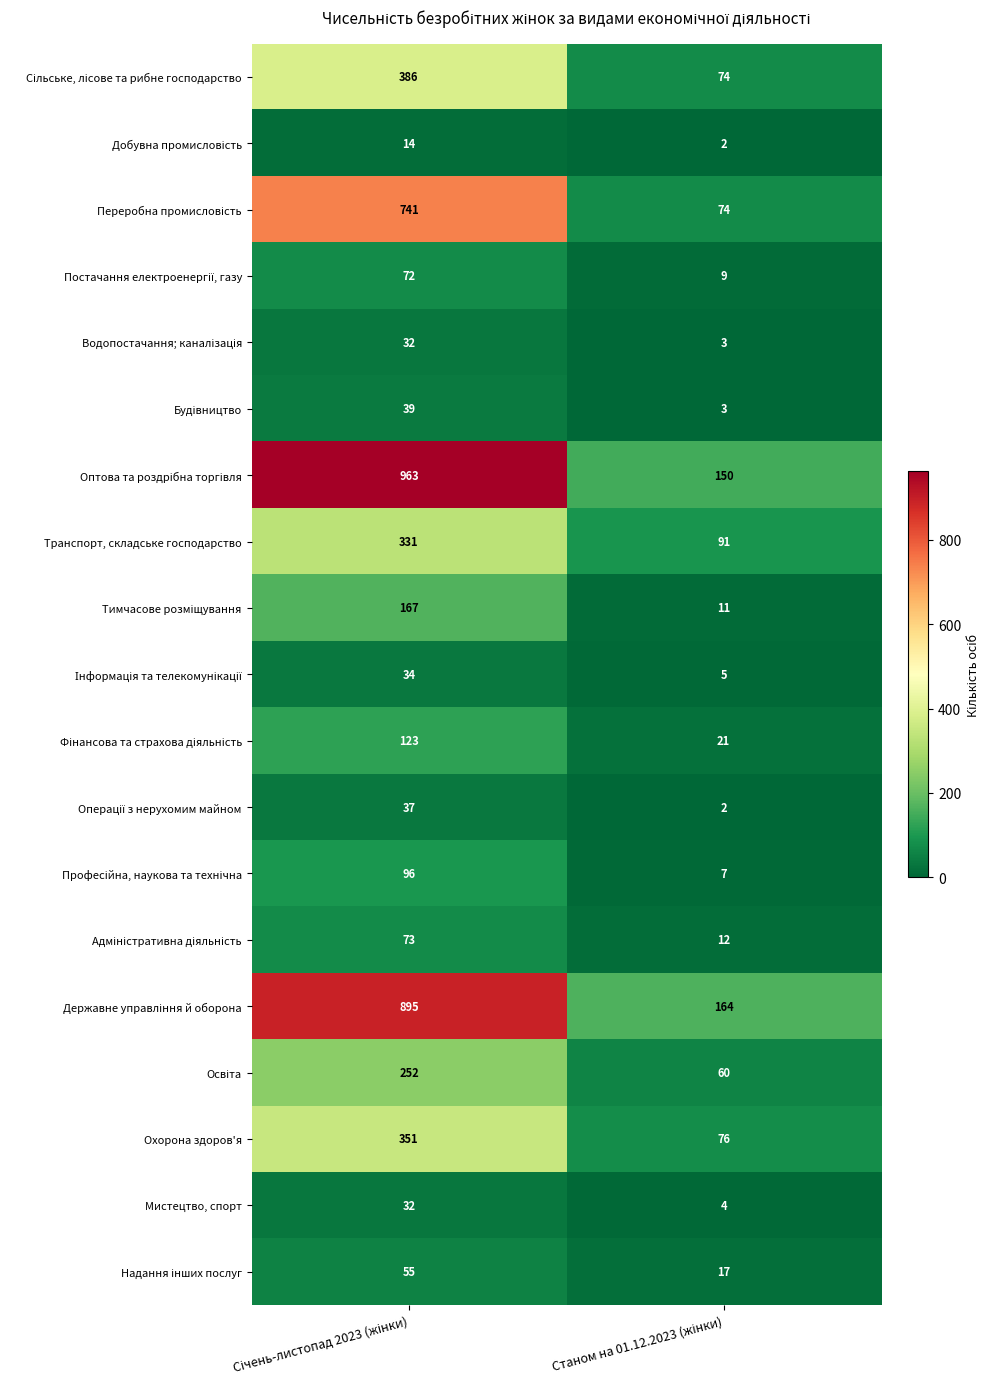

What is the highest value of the Мистецтво, спорт series?

32